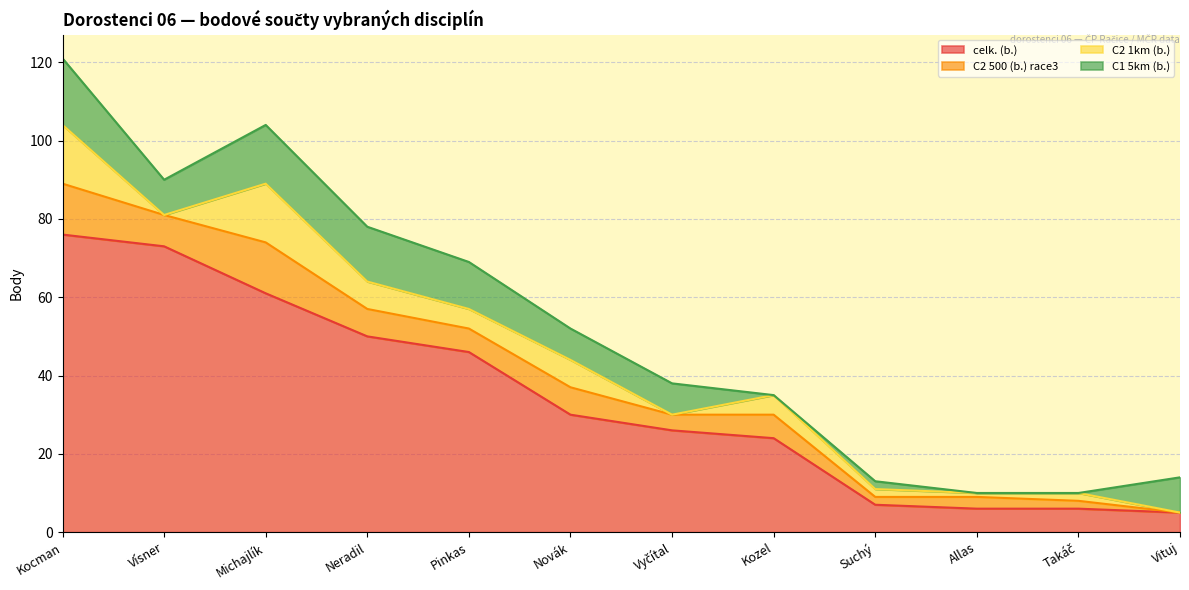

True or false: celk. (b.) has more than 1 points higher than both neighbors.

False